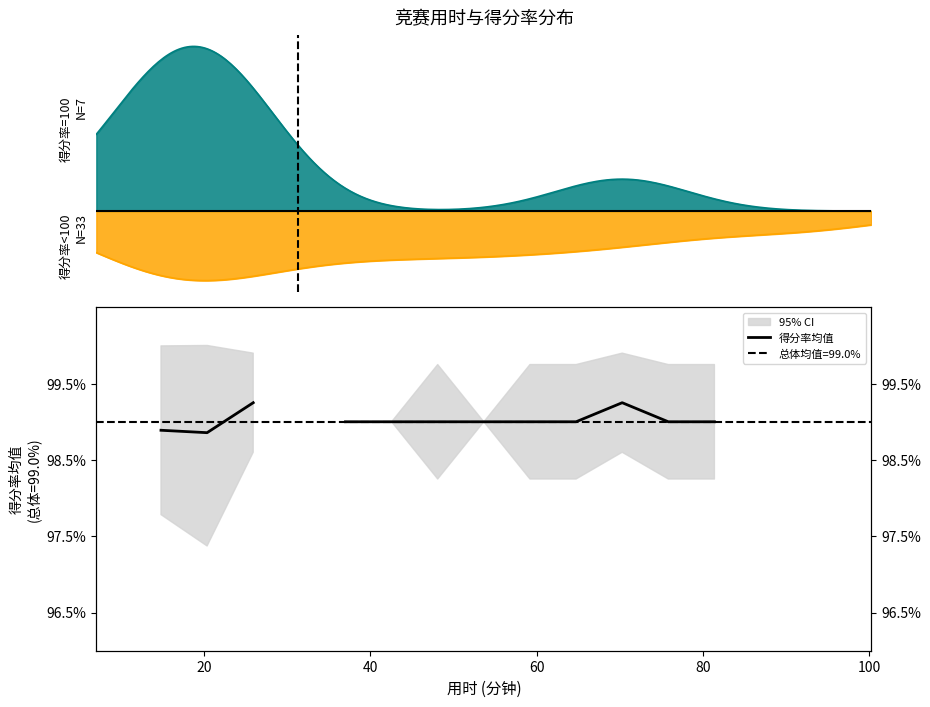

Does the chart display data point markers on the line(s)?

No